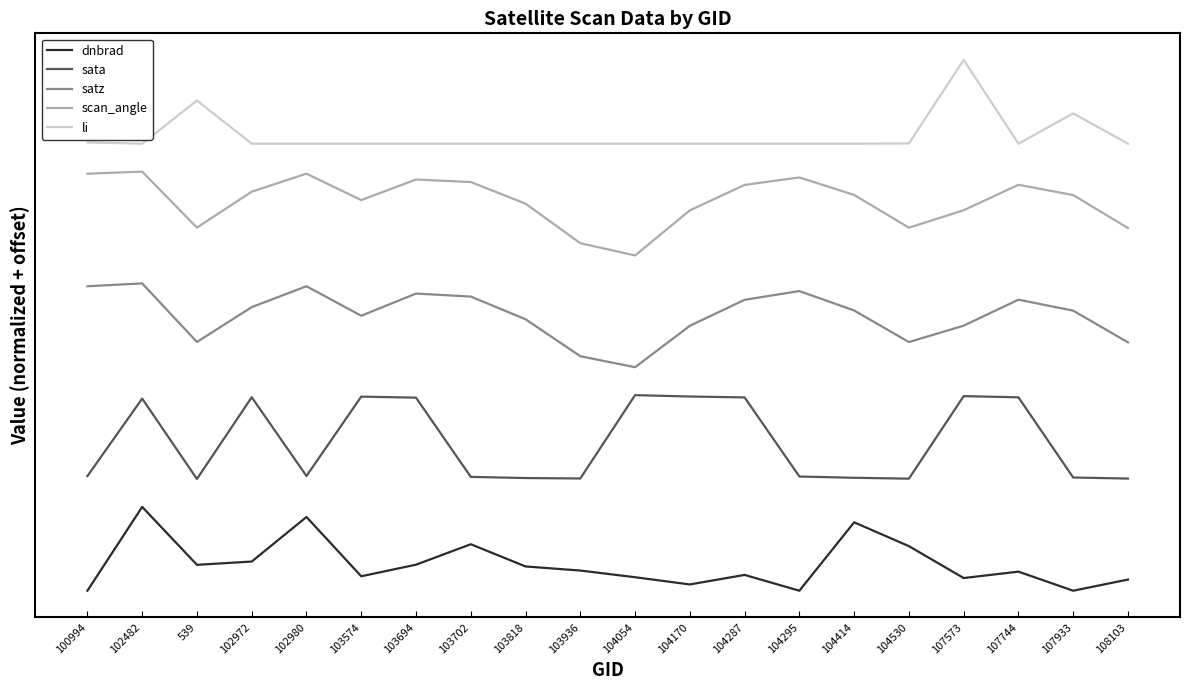

Which series has the widest spread of values?

dnbrad